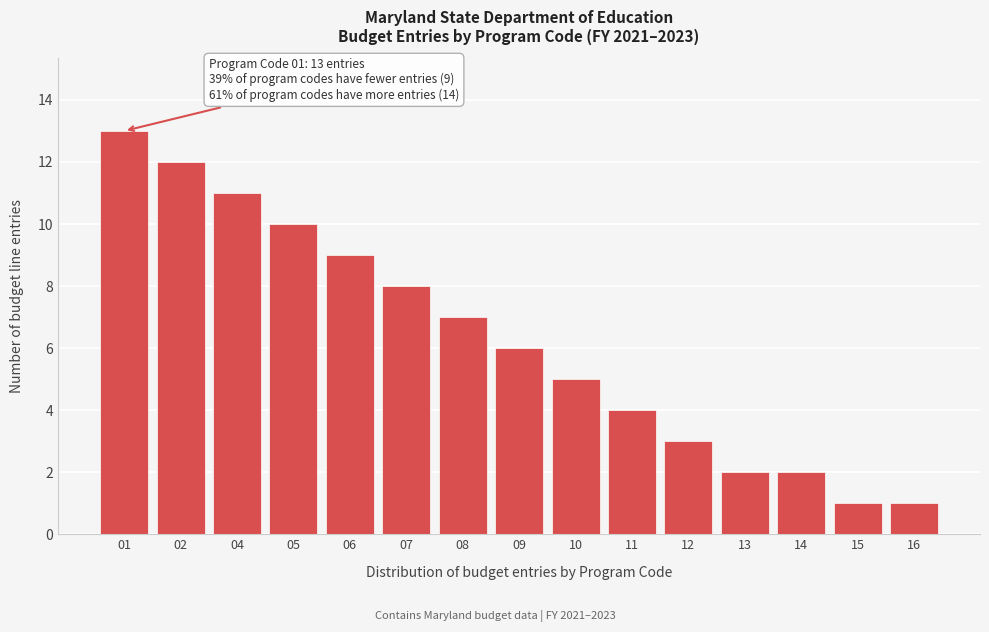

Reading left to right, extract all data points from this chart.

13	12	11	10	9	8	7	6	5	4	3	2	2	1	1